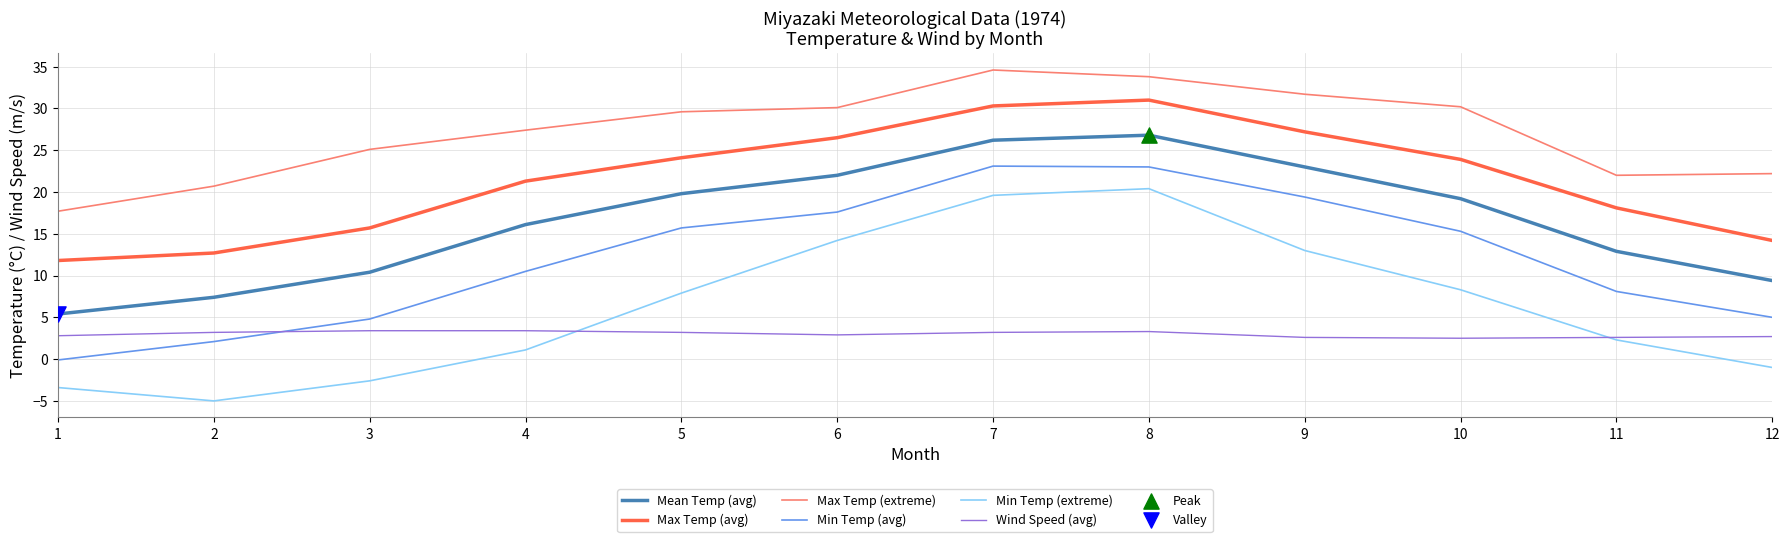

What is the spread (max minus min) of values at 9?

29.1